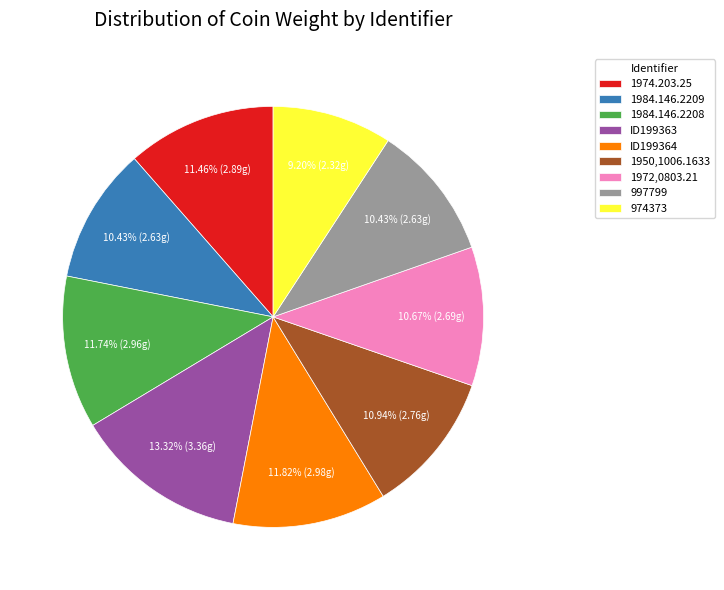

To the nearest percent, what is the combined percentage of 1984.146.2208 and 997799?

22%